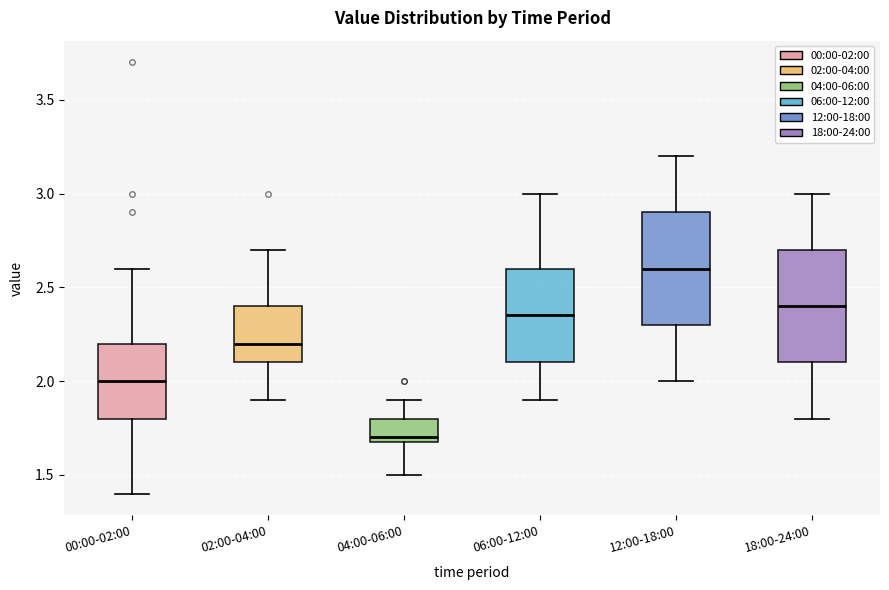

Which box's median line is the lowest?

04:00-06:00